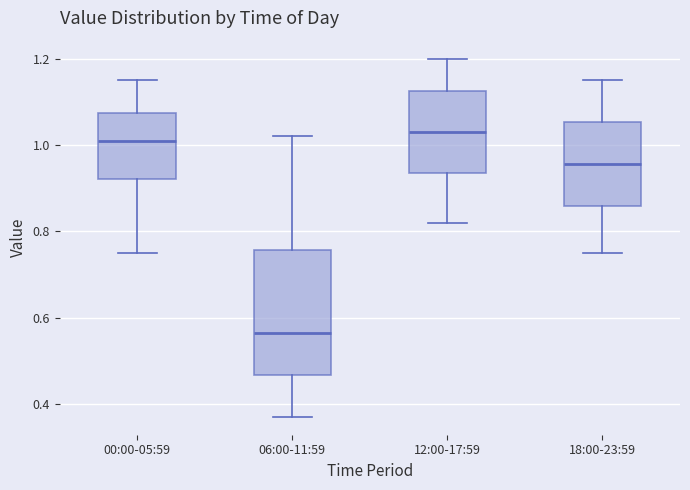

Which box is the tallest, from its lower edge to its upper edge?

06:00-11:59